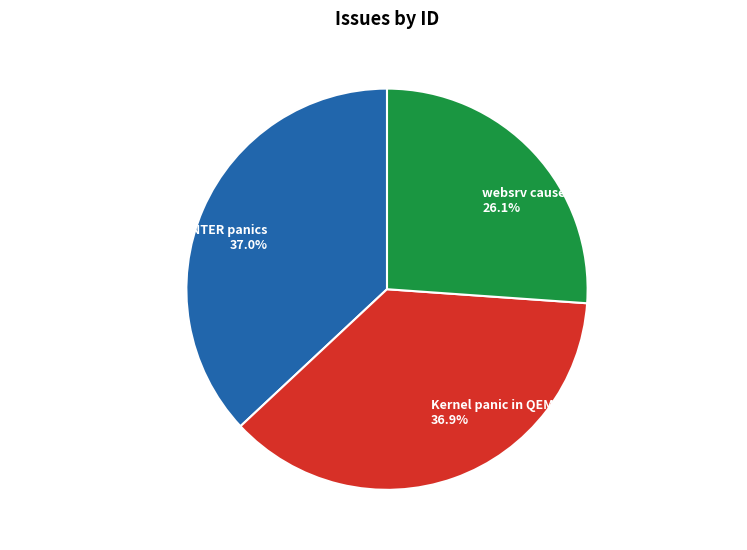

How many segments does this pie chart have?

3